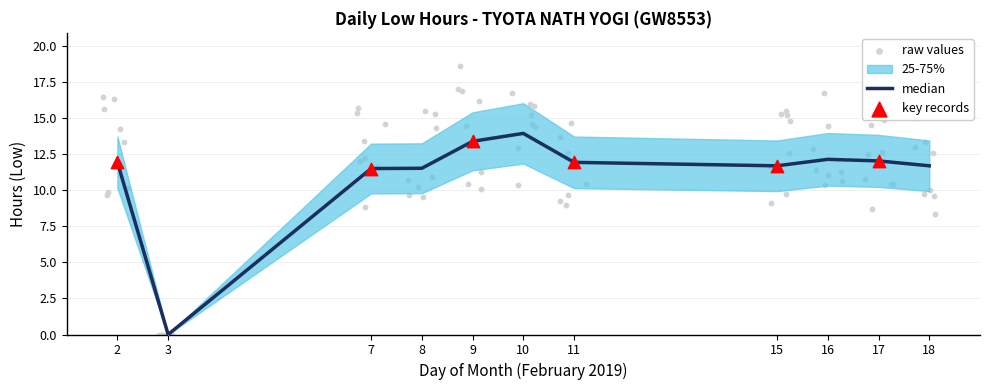

Which has a higher value, 17 or 15?

17